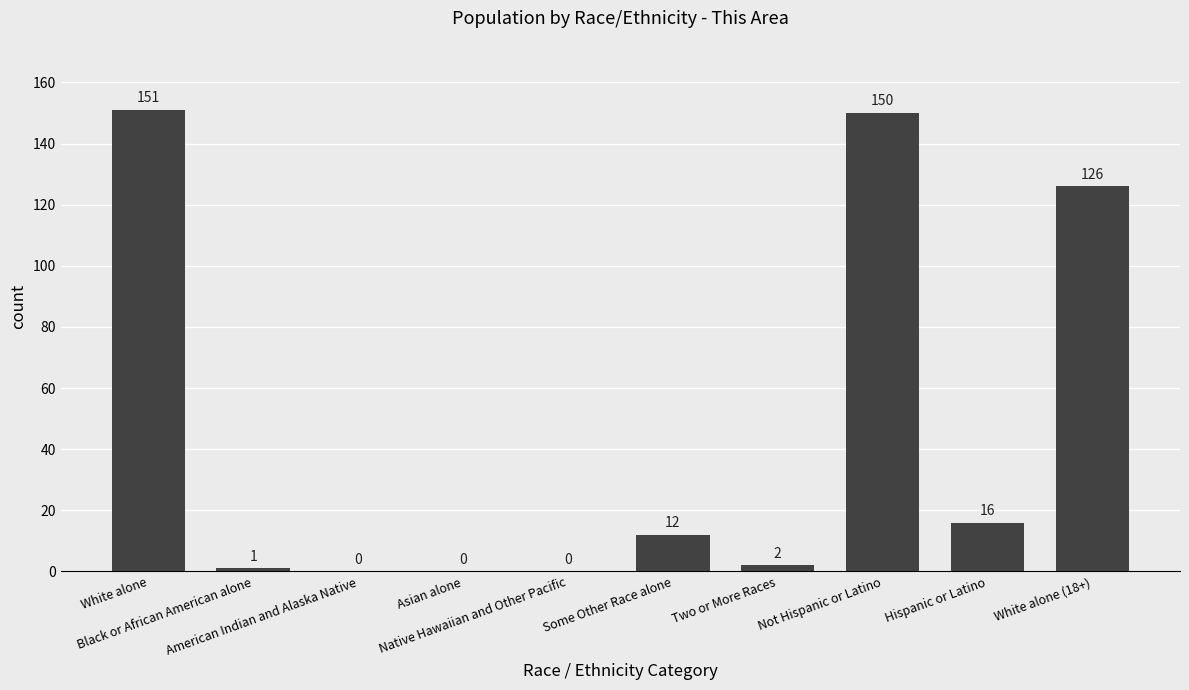

What is the greatest value displayed?

151